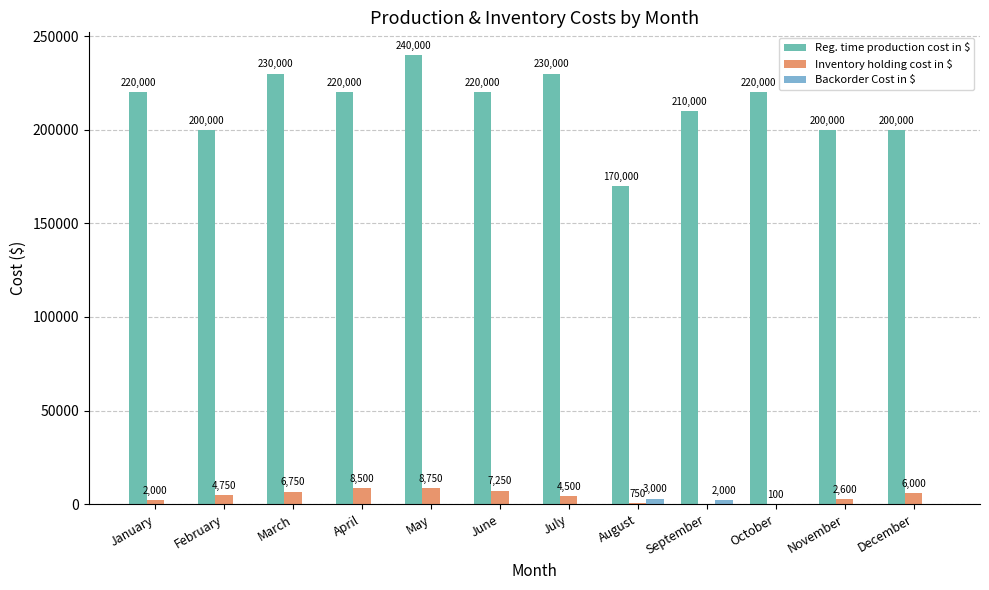

At which category is the sum across all series the highest?

May